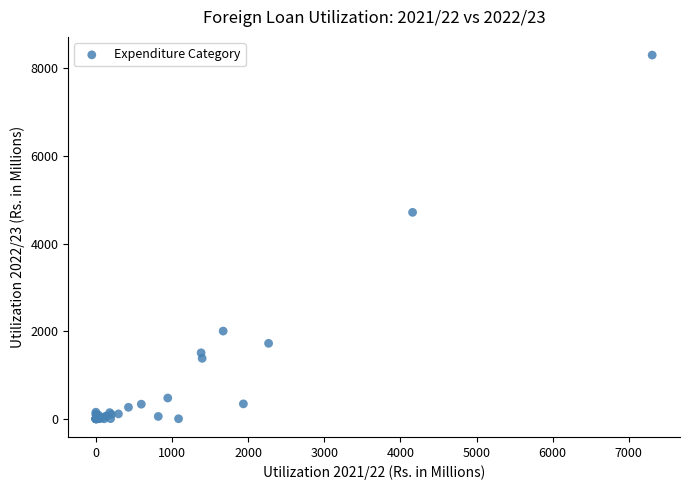

What Y value in the scatter plot is closest to 4152?

4713.7